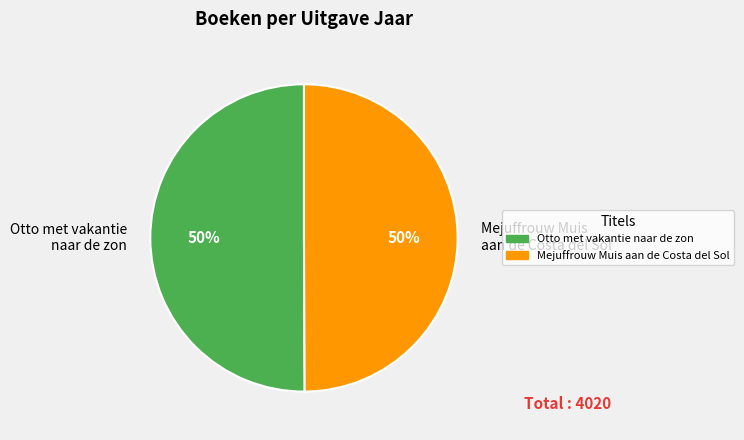

To the nearest percent, what portion does Otto met vakantie naar de zon represent?

50%